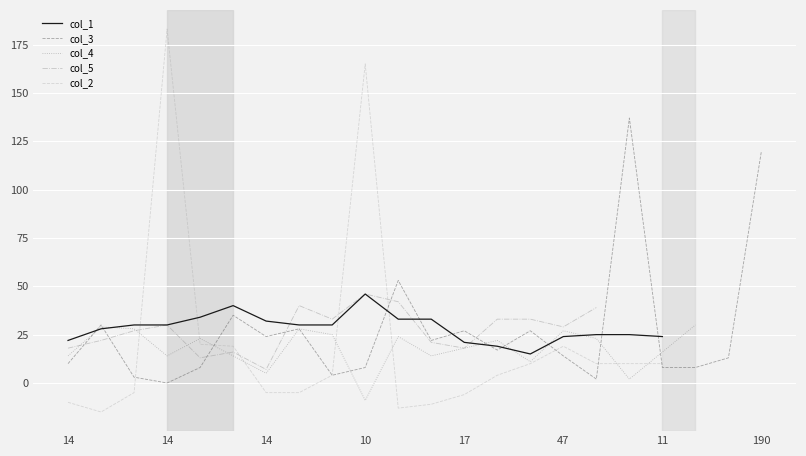

Between 17 and 17, which series saw the biggest shift?

col_3